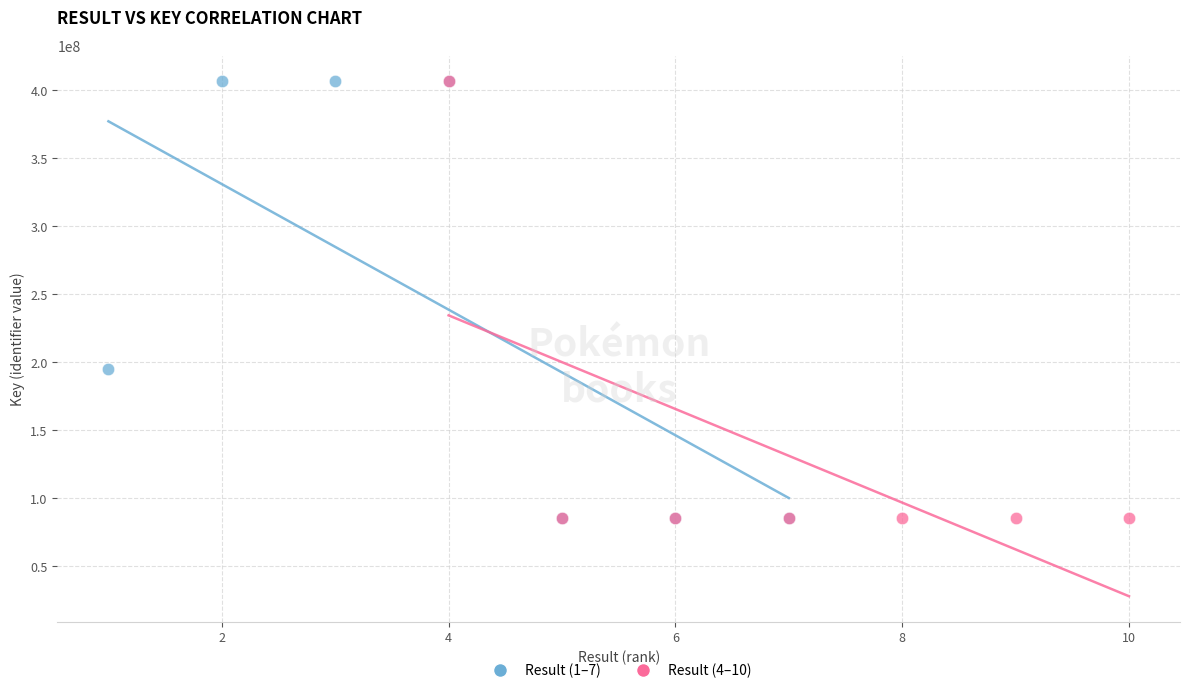

What are all the series names shown in the legend?

Result (1–7), Result (4–10)